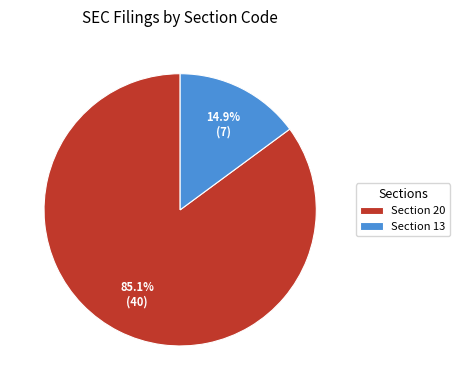

Do Section 13 and Section 20 together represent more than half of the pie?

Yes